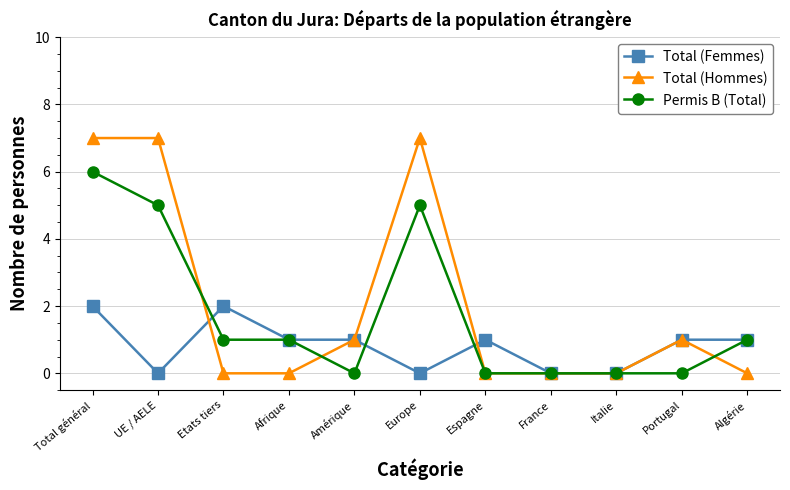

Is this an area chart (filled region under the line)?

No